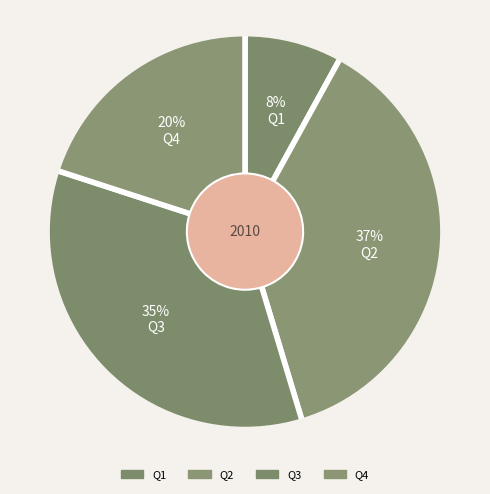

What is the smallest slice in the pie chart?

Q1